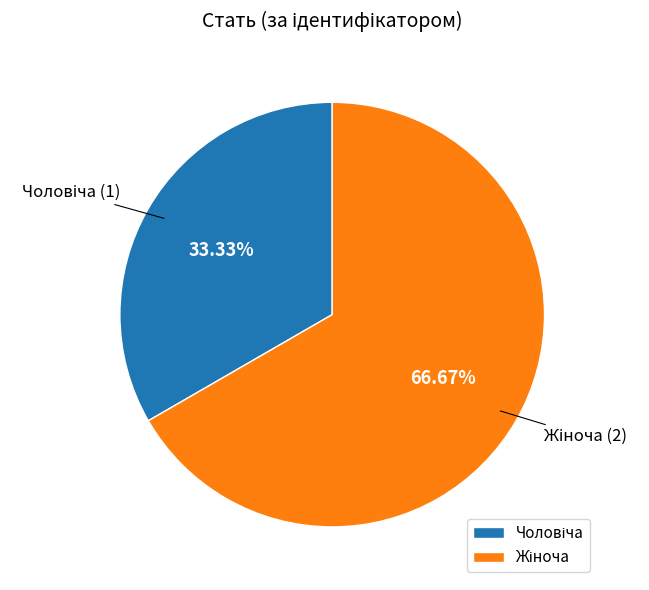

To the nearest percent, what is the average slice percentage?

50%